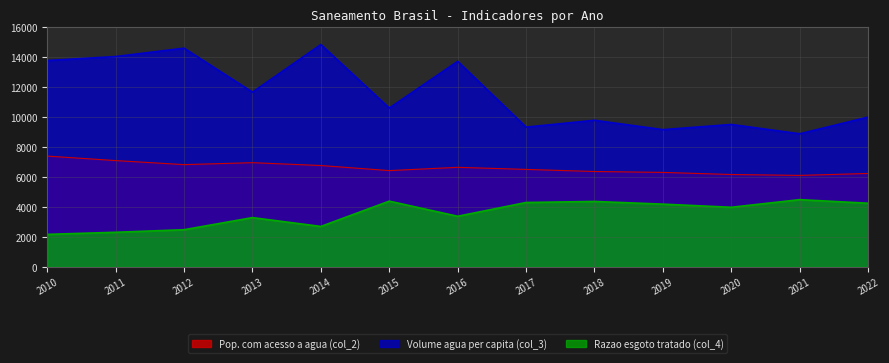

Reading left to right, transcribe all the data shown in this chart.

Pop. com acesso a agua (col_2): 2010=7400.0	2011=7100.0	2012=6830.0	2013=6960.0	2014=6770.0	2015=6430.0	2016=6650.0	2017=6510.0	2018=6370.0	2019=6310.0	2020=6170.0	2021=6110.0	2022=6240.0
Volume agua per capita (col_3): 2010=13784.0	2011=14050.0	2012=14609.0	2013=11670.0	2014=14852.0	2015=10608.0	2016=13731.0	2017=9335.0	2018=9792.0	2019=9167.0	2020=9512.0	2021=8890.0	2022=10007.0
Razao esgoto tratado (col_4): 2010=2170.0	2011=2310.0	2012=2480.0	2013=3290.0	2014=2700.0	2015=4390.0	2016=3380.0	2017=4300.0	2018=4370.0	2019=4190.0	2020=3980.0	2021=4490.0	2022=4250.0